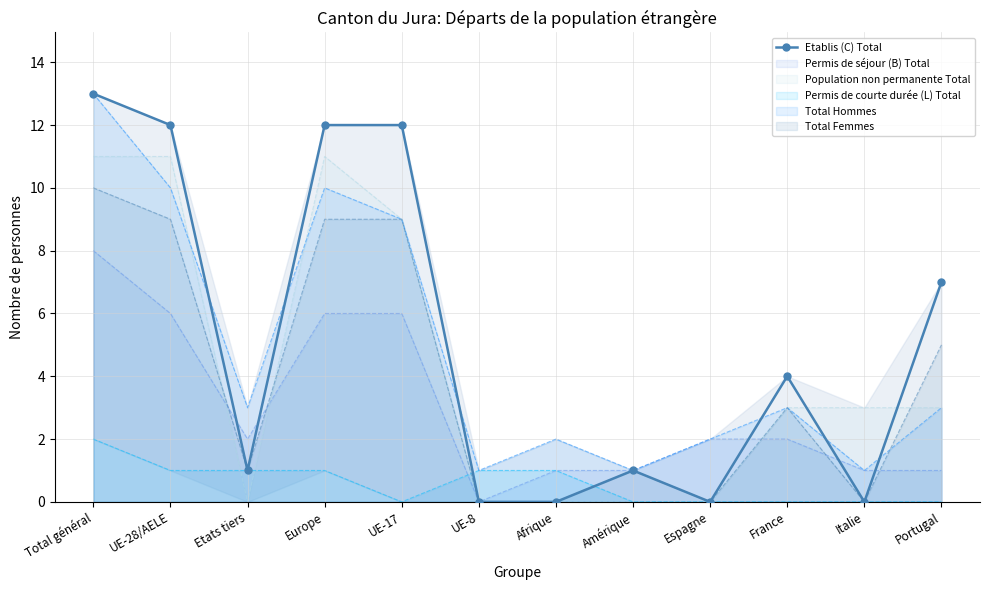

How many lines are shown in the chart?

1